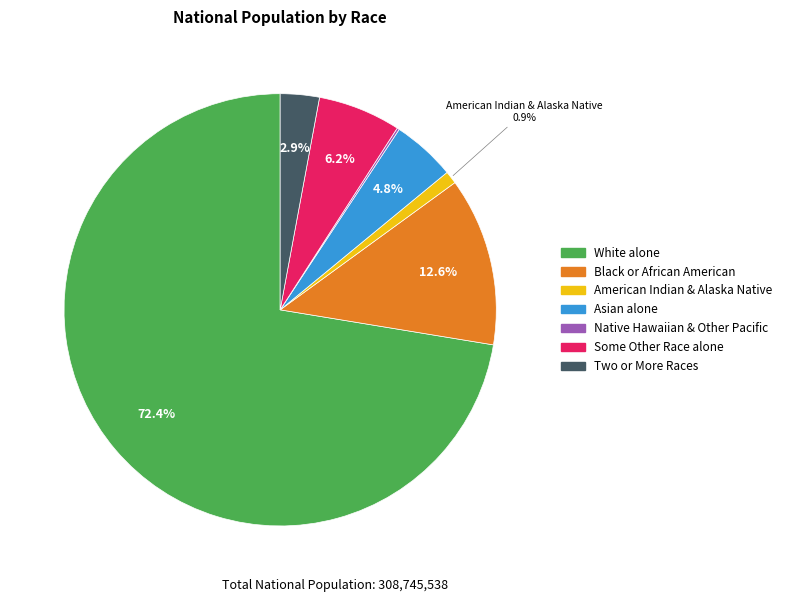

Which has a higher value, Black or African American or Two or More Races?

Black or African American